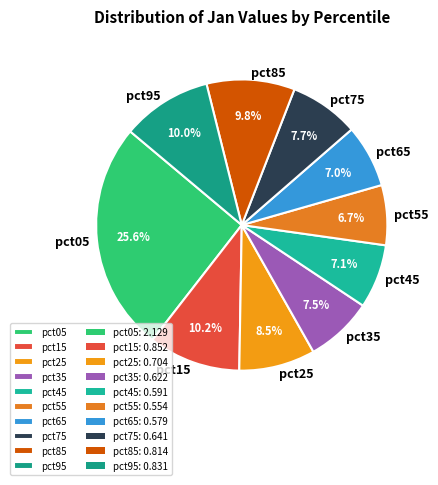

The pct25 slice represents 2% of the pie. True or false?

False